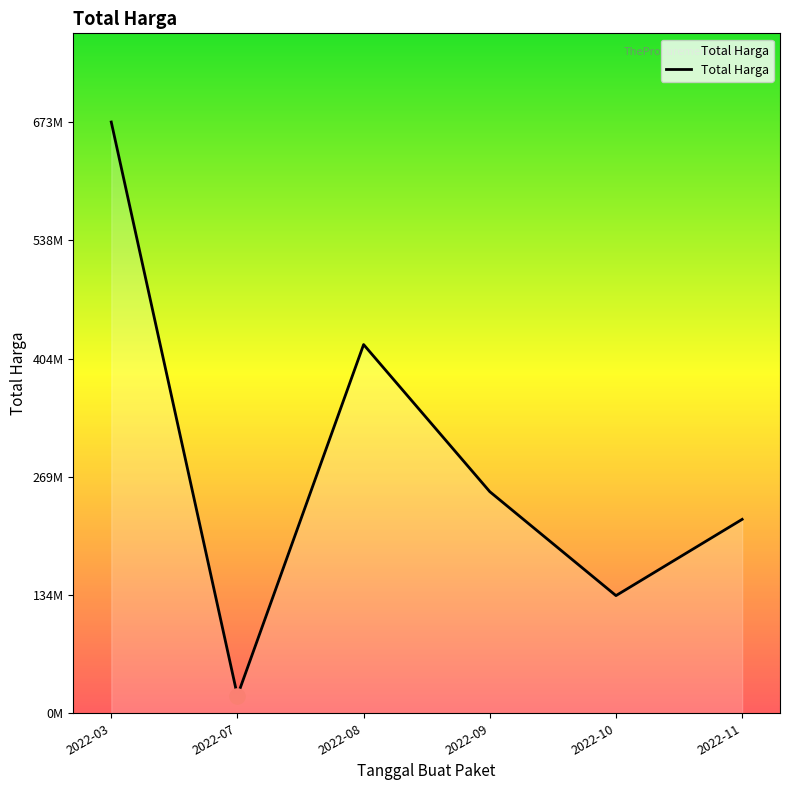

Is this an area chart (filled region under the line)?

Yes